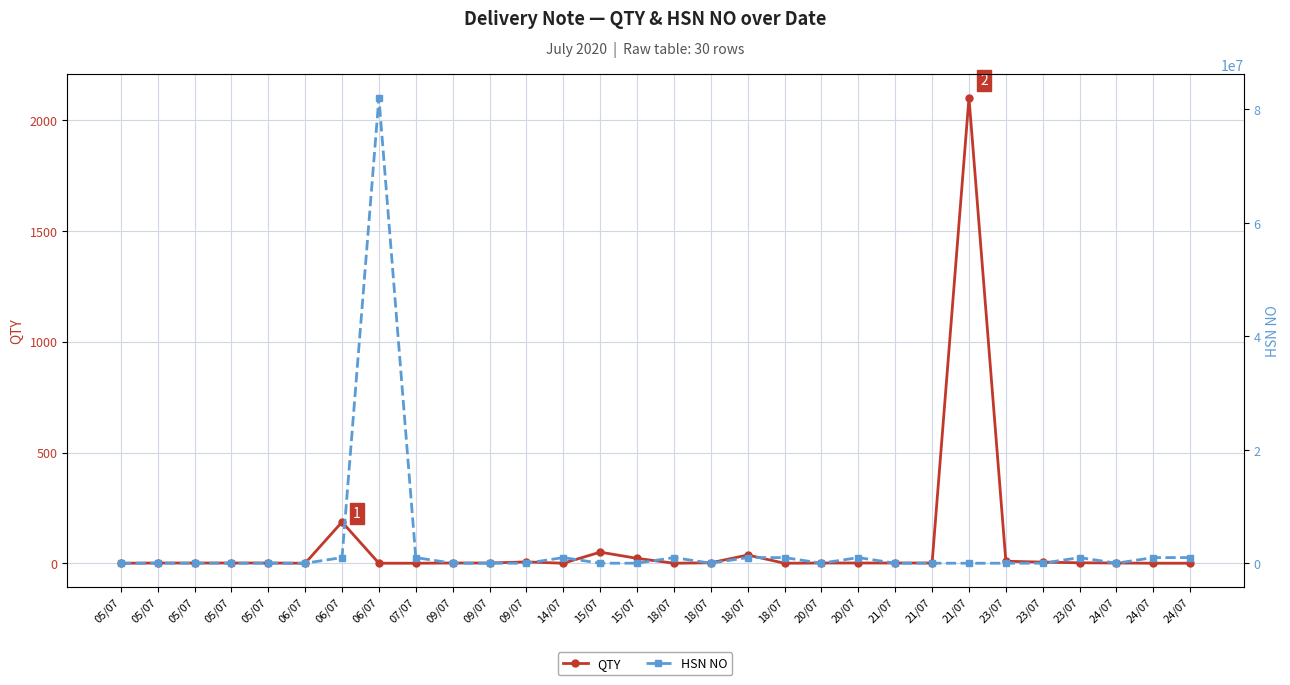

How many values in the QTY series are below 2?

9